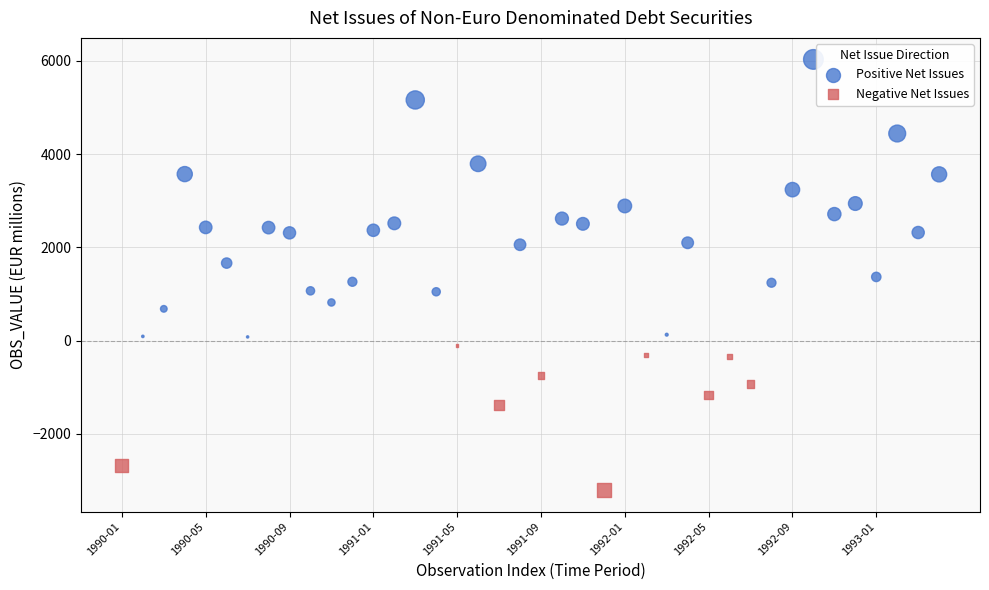

Which series contains the lowest Y value?

Negative Net Issues